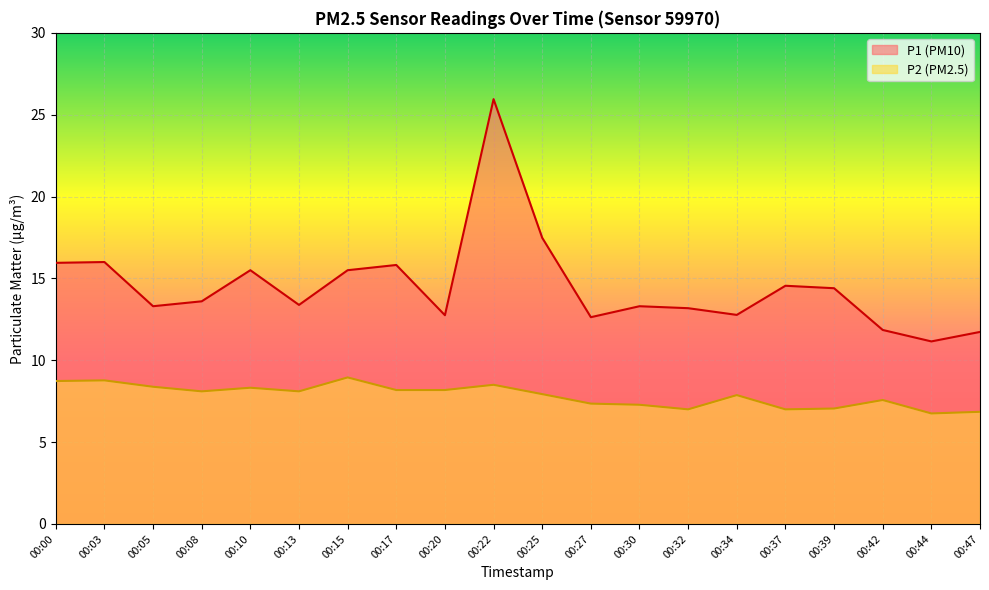

True or false: P2 and P1 cross at least once.

False